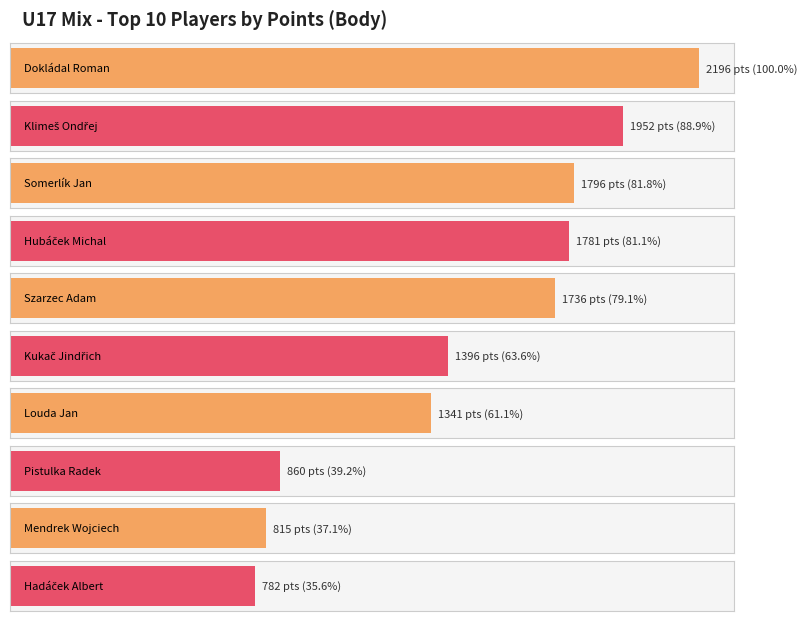

Count the number of categories in the chart.

10